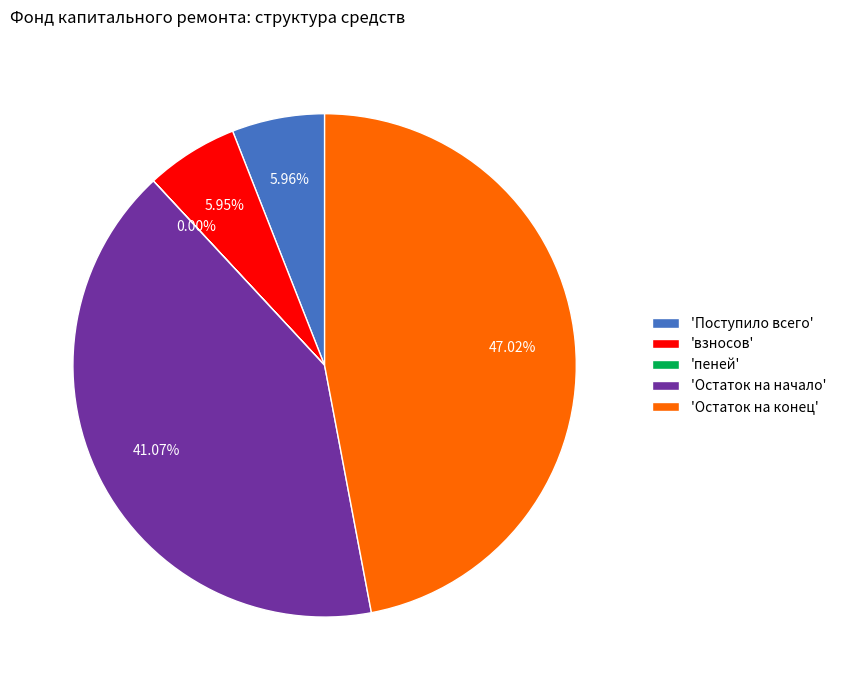

To the nearest percent, what is the average slice percentage?

20%